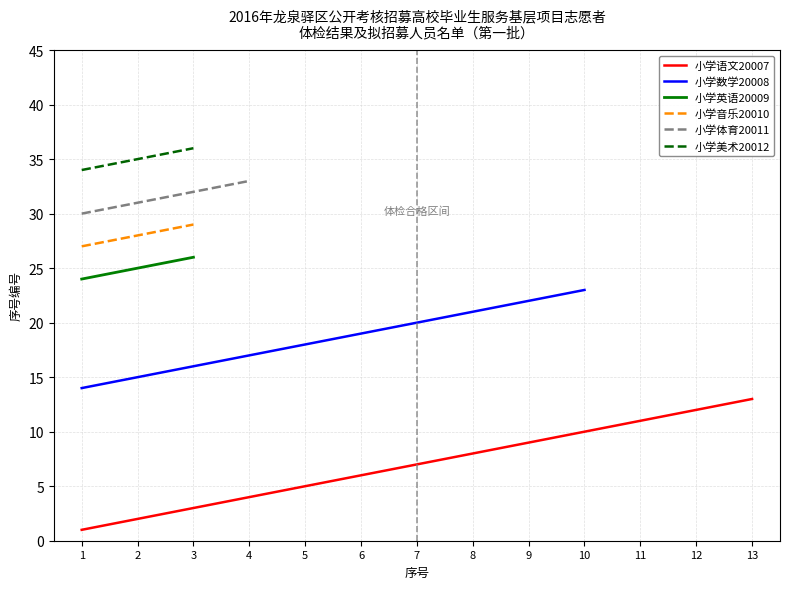

How many lines are shown in the chart?

6